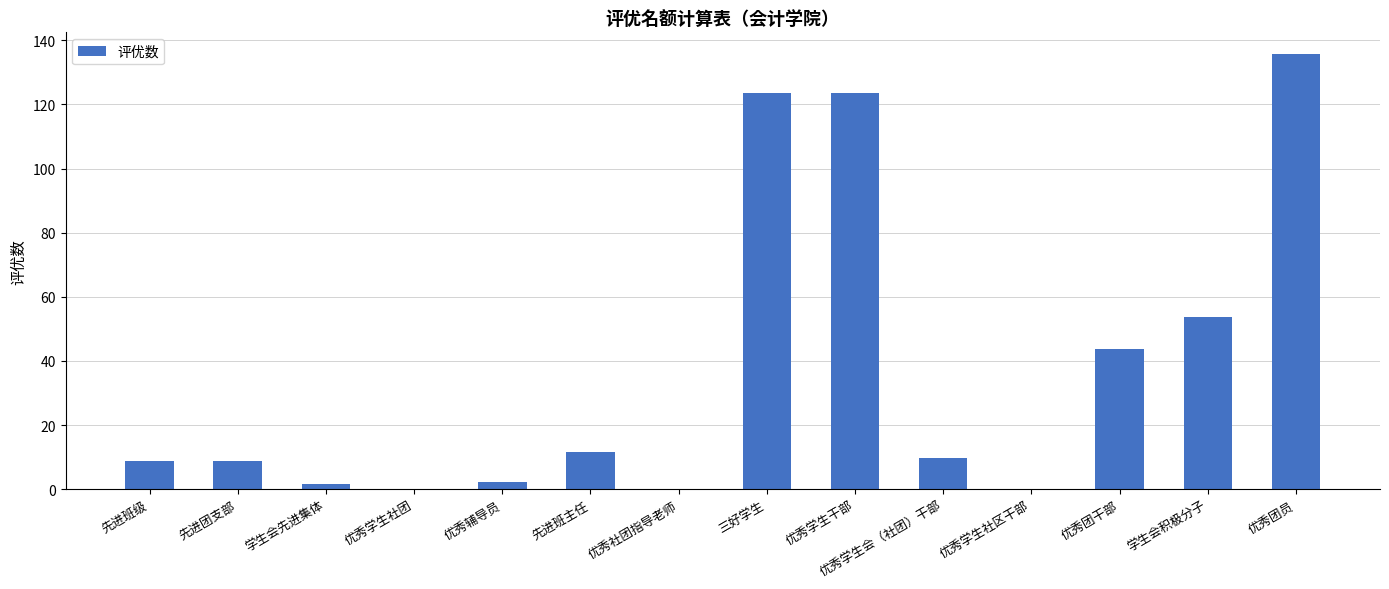

What is the sum of all values?

522.8